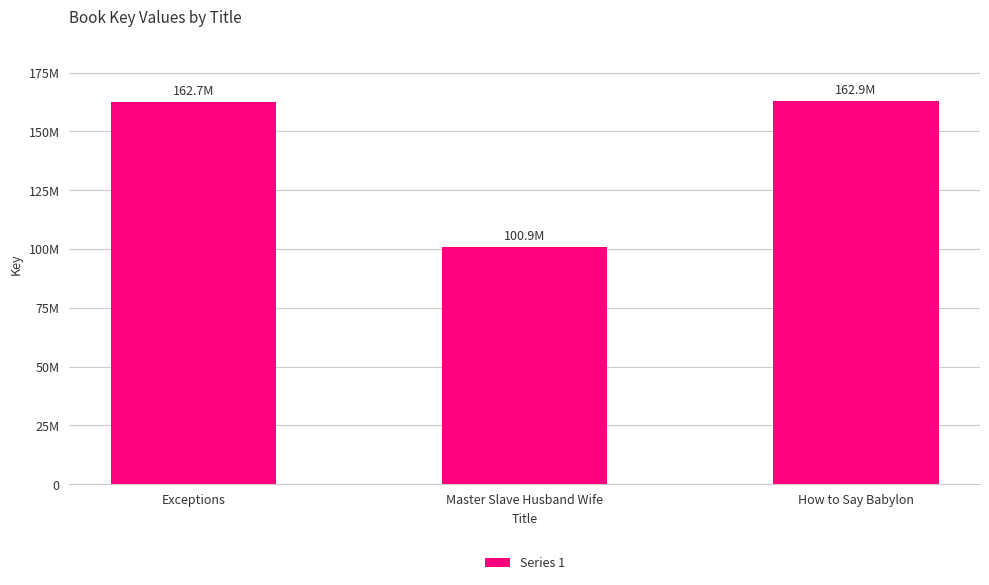

What is the label of the 2nd bar from the right?

Master Slave Husband Wife